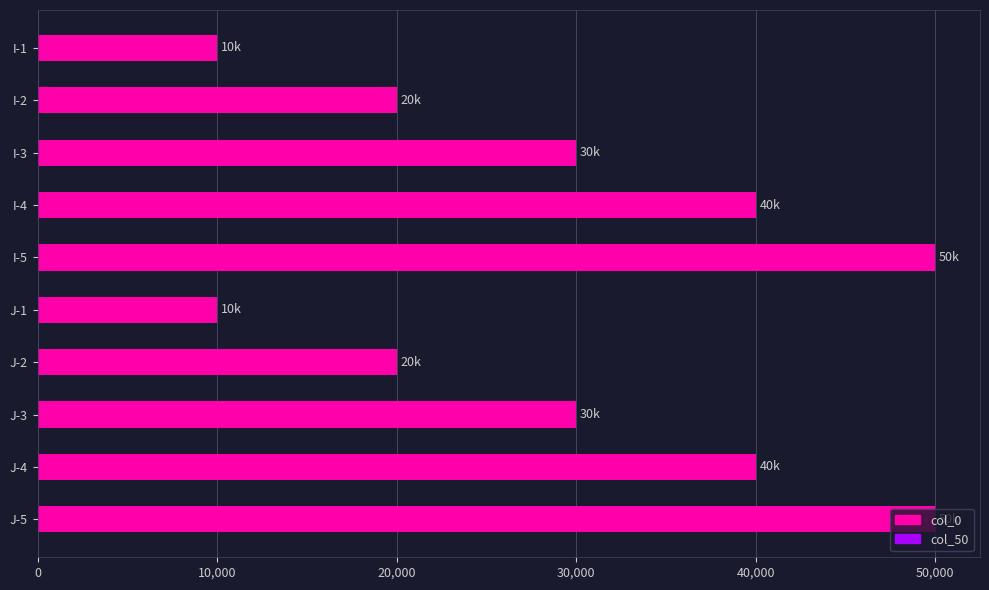

How many bars are there in total?

10